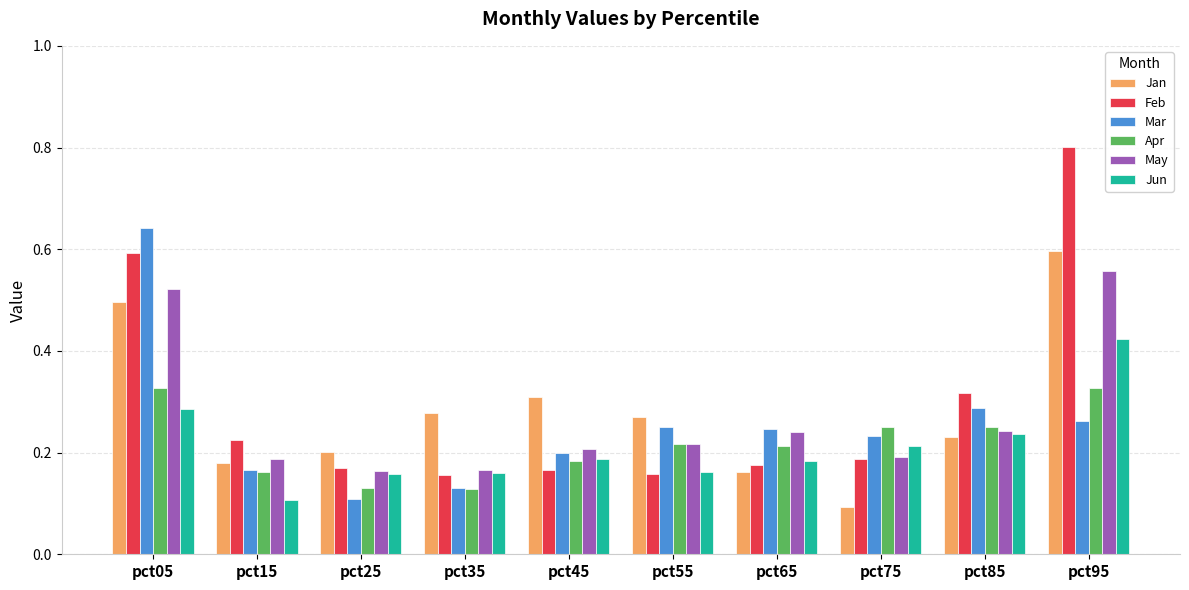

The May series shows 0.4 at pct55. True or false?

False